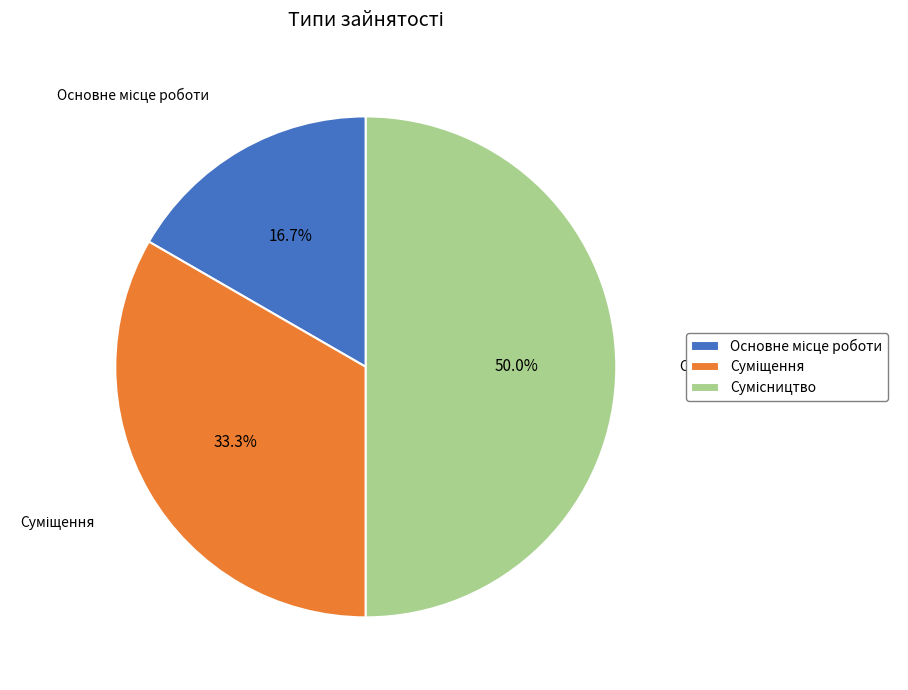

To the nearest percent, what is the average slice percentage?

33%